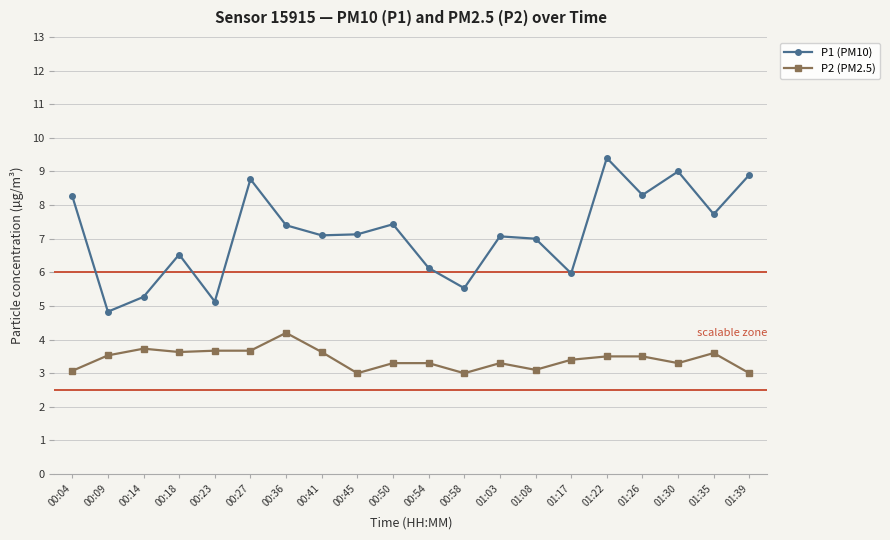

True or false: P1 (PM10) and P2 (PM2.5) cross at least once.

False